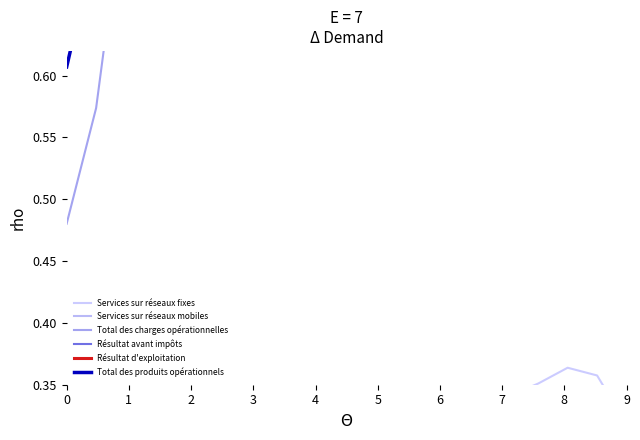

Rank the categories by Services sur réseaux fixes value from lowest to highest.

3, 4, 8, 5, 7, 6, 2, 10, 13, 12, 11, 9, 19, 1, 14, 15, 0, 16, 18, 17